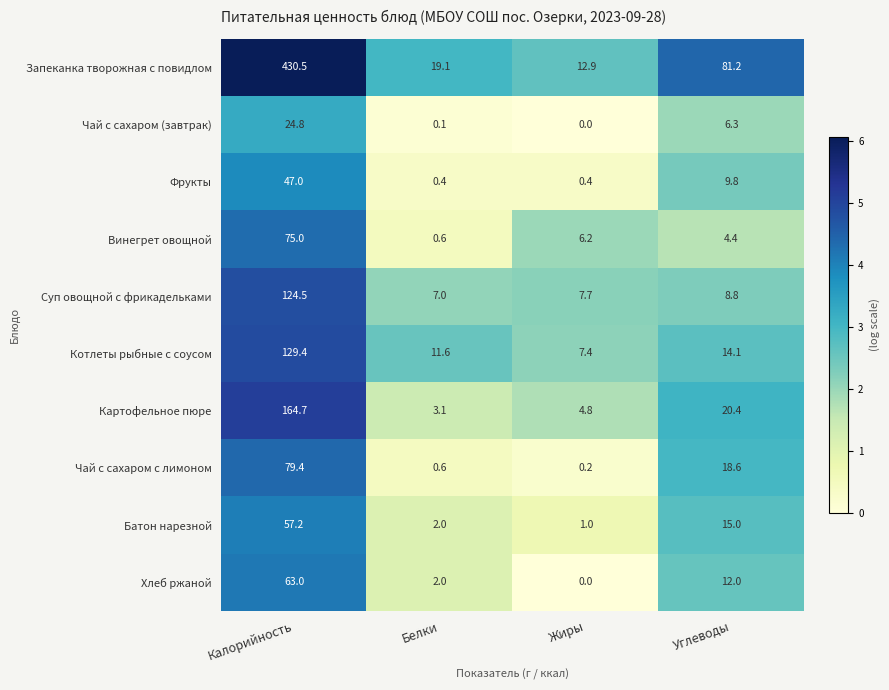

What is the average value of the Запеканка творожная с повидлом series?

135.9